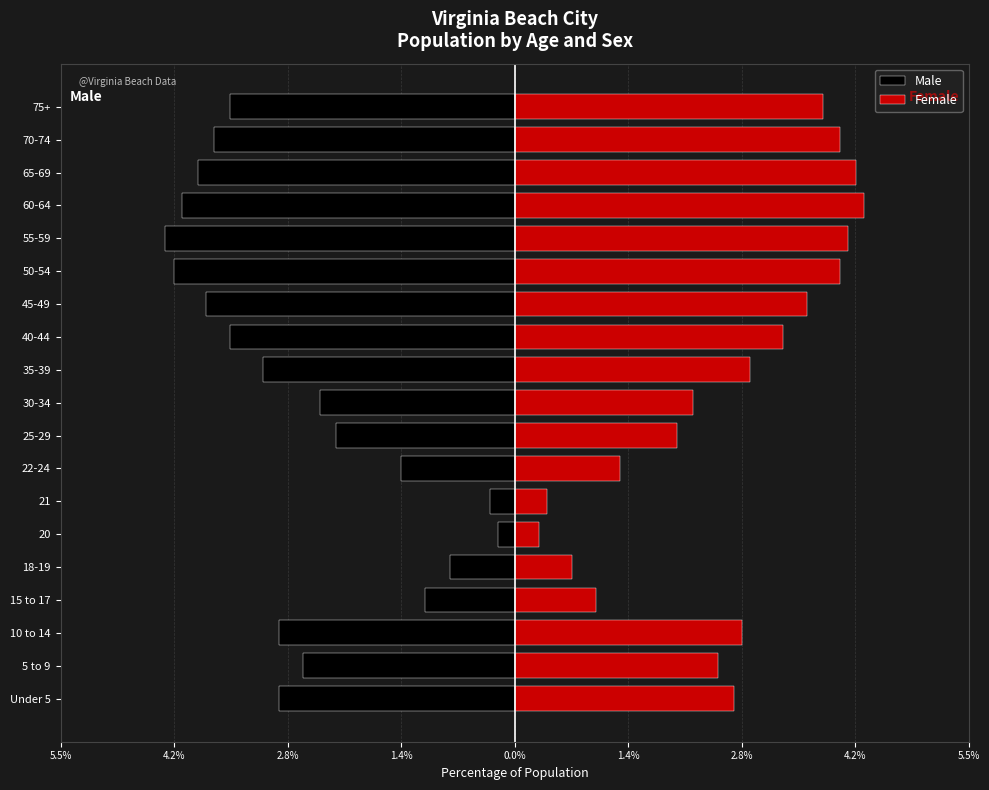

What is the difference between the maximum and minimum values in the Female series?

4.0